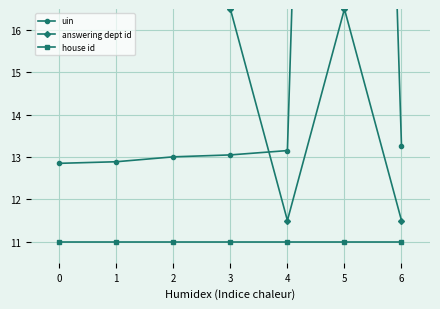

What is the sum of the answering dept id values at 5 and 3?

33.0